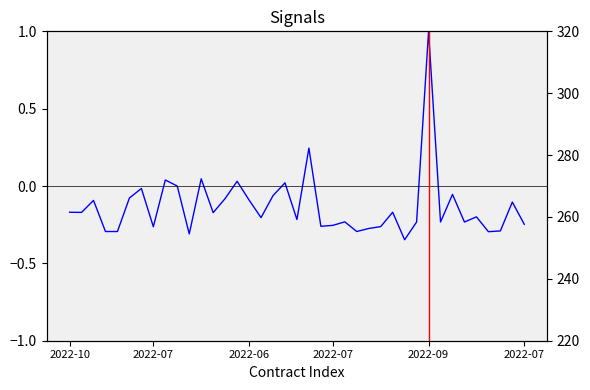

What is the minimum value shown in the chart?

-0.3